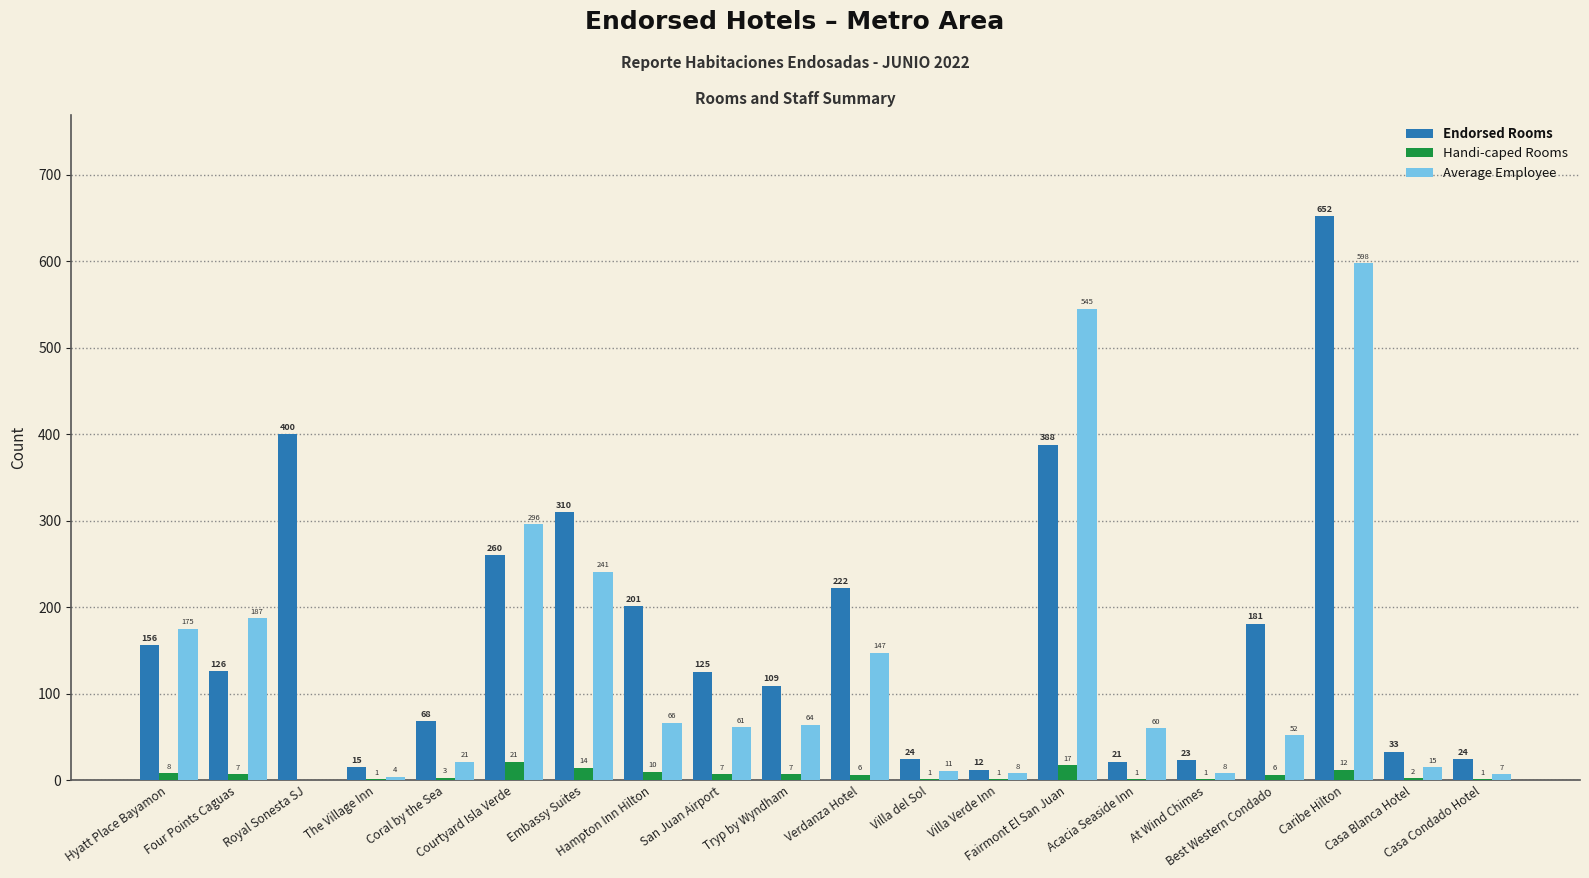

Are the bars grouped side by side (vs. stacked)?

Yes